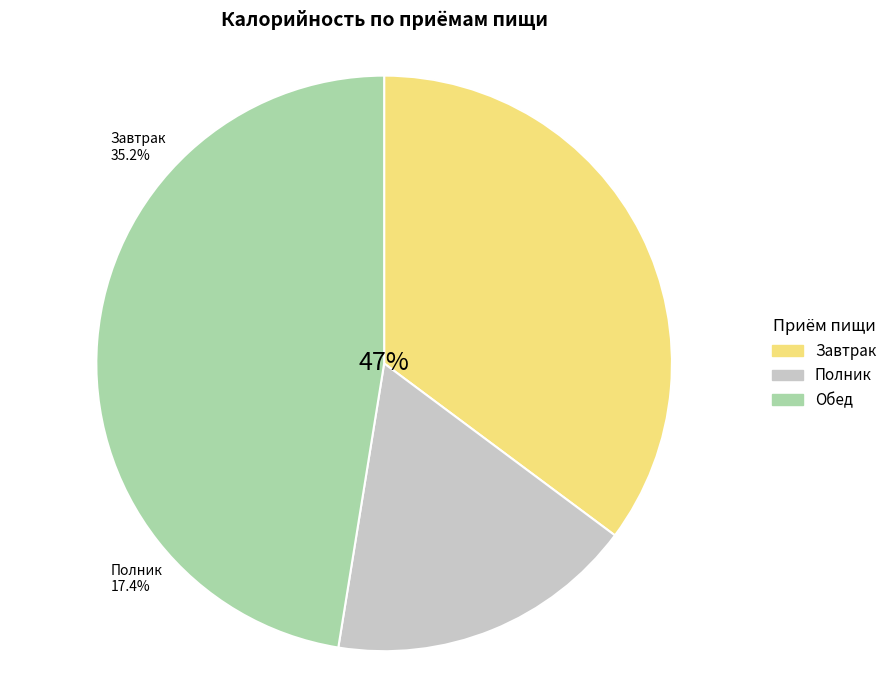

What is the largest slice in the pie chart?

Обед